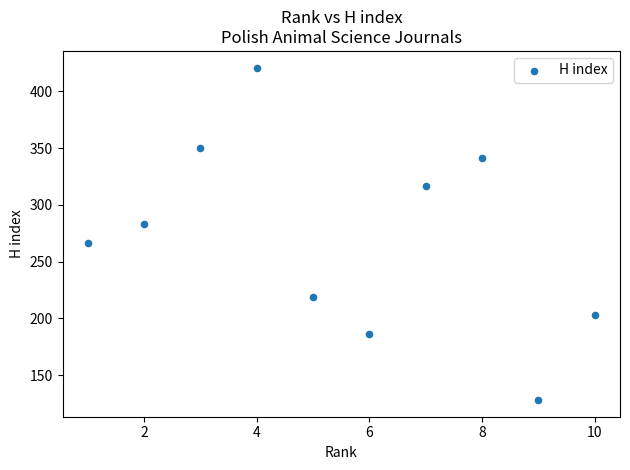

What is the range of X values (max minus min)?

9